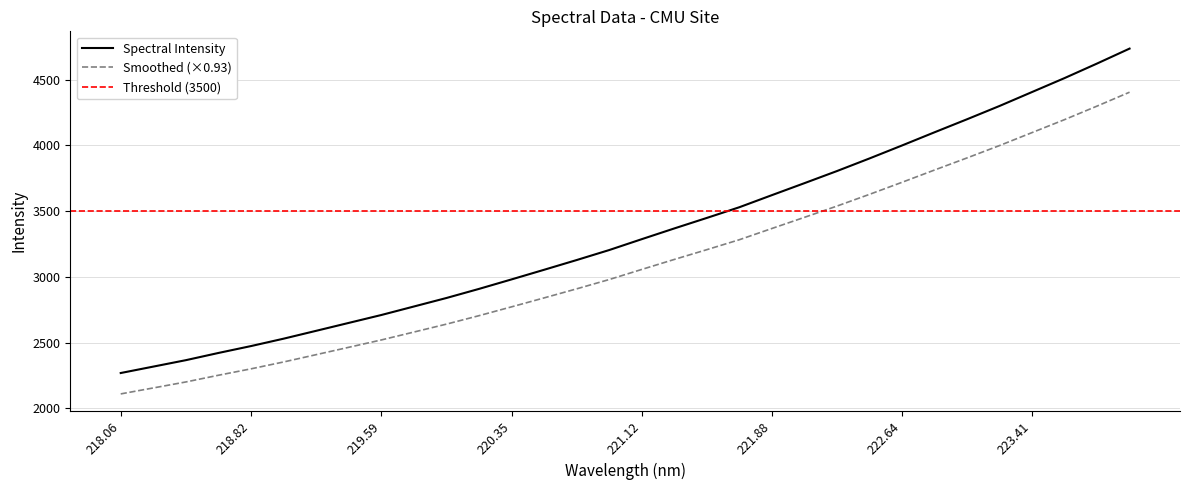

True or false: Smoothed (×0.93) and Spectral Intensity cross at least once.

False